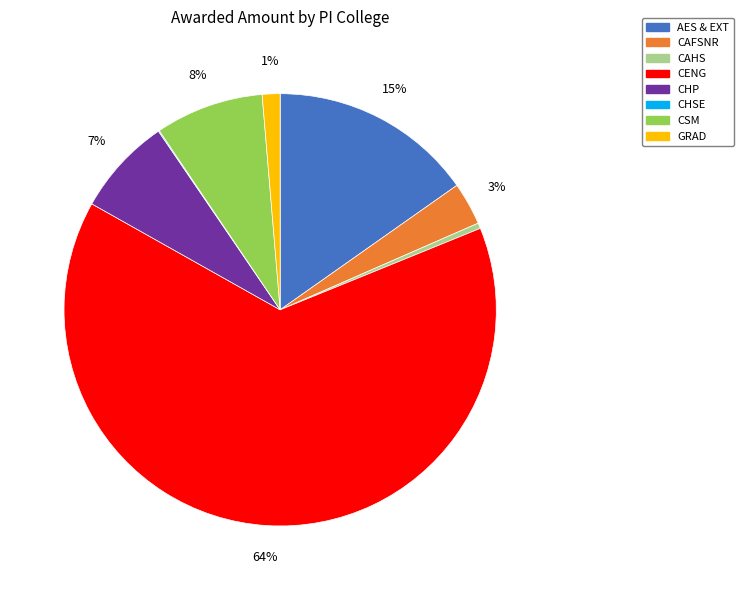

Which category has the biggest portion of the pie?

CENG